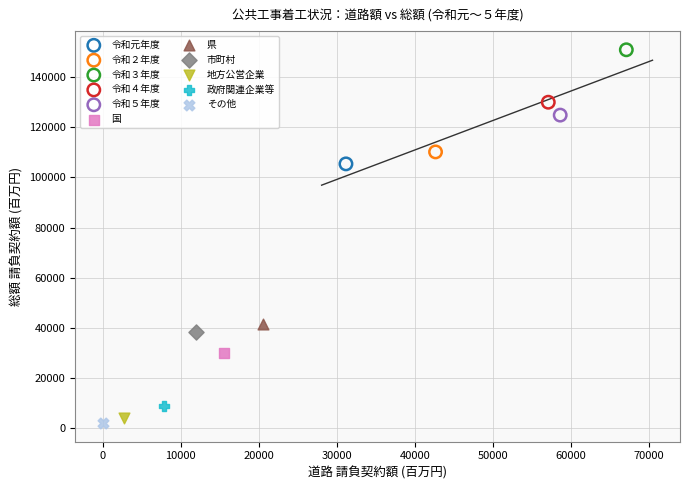

What are all the series names shown in the legend?

令和元年度, 令和２年度, 令和３年度, 令和４年度, 令和５年度, 国, 県, 市町村, 地方公営企業, 政府関連企業等, その他